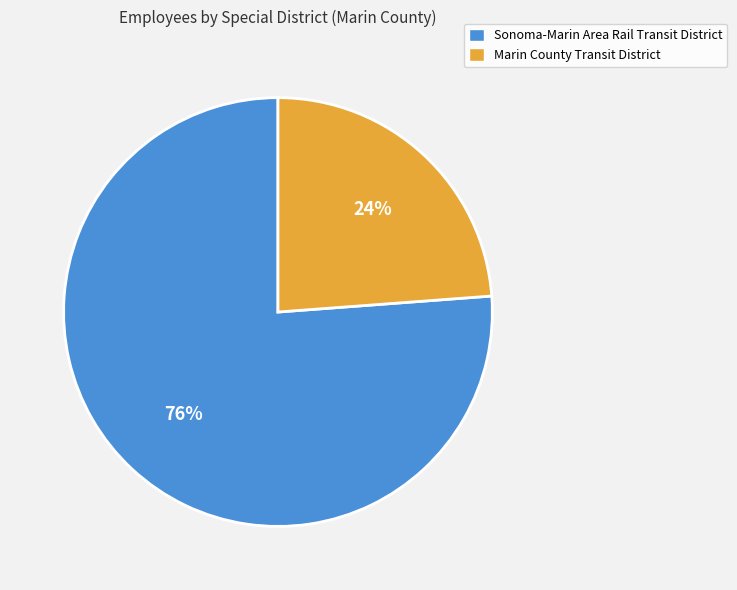

Do Marin County Transit District and Sonoma-Marin Area Rail Transit District together represent more than half of the pie?

Yes